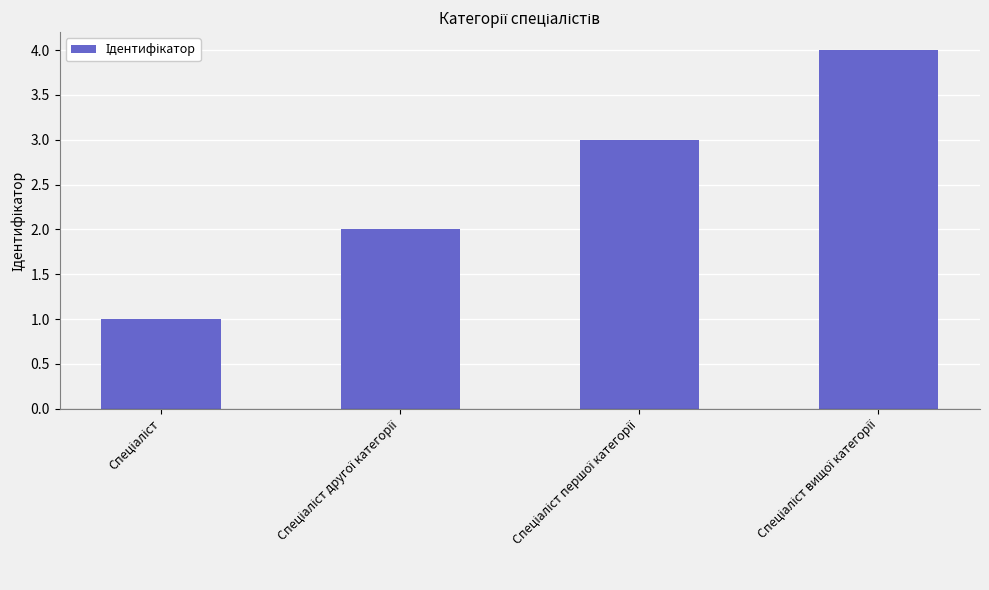

What is the maximum value shown in the chart?

4